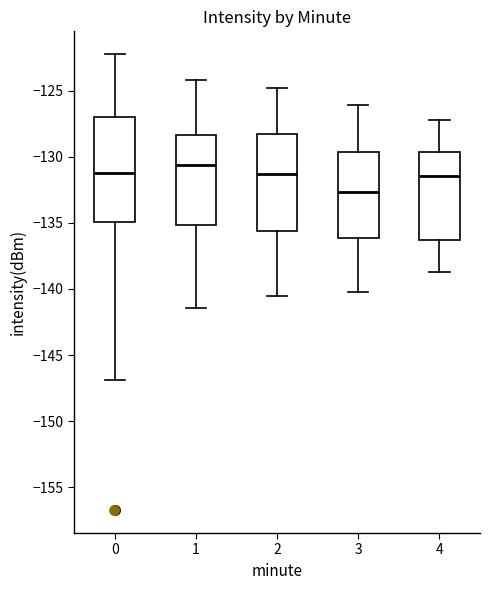

Reading left to right, transcribe this box plot: for each box, give where its median line is, the range the box spans, and where its two whiskers end, as read against the y-axis. The values are not printed on the chart, so give them approximately, as read against the axis.

0: median -131.5, box -135.0 to -127.0, whiskers -147.0 to -122.0
1: median -130.5, box -135.0 to -128.5, whiskers -141.5 to -124.0
2: median -131.5, box -135.5 to -128.0, whiskers -140.5 to -125.0
3: median -132.5, box -136.0 to -129.5, whiskers -140.0 to -126.0
4: median -131.5, box -136.5 to -129.5, whiskers -138.5 to -127.0